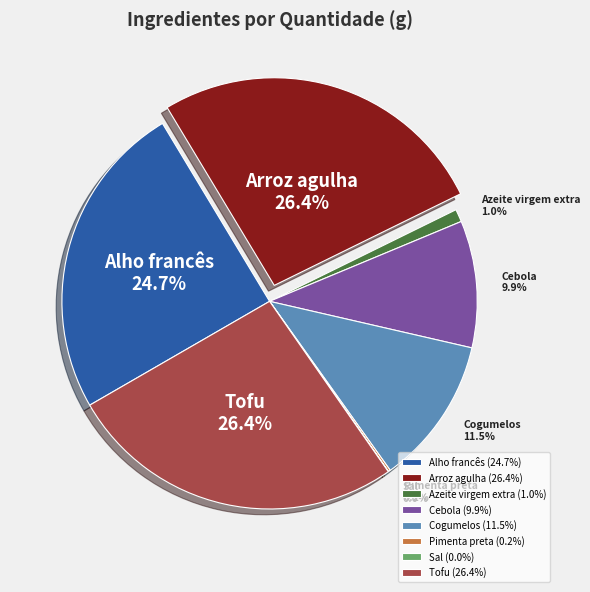

To the nearest percent, what is the difference between the Arroz agulha and Cebola slice percentages?

16%